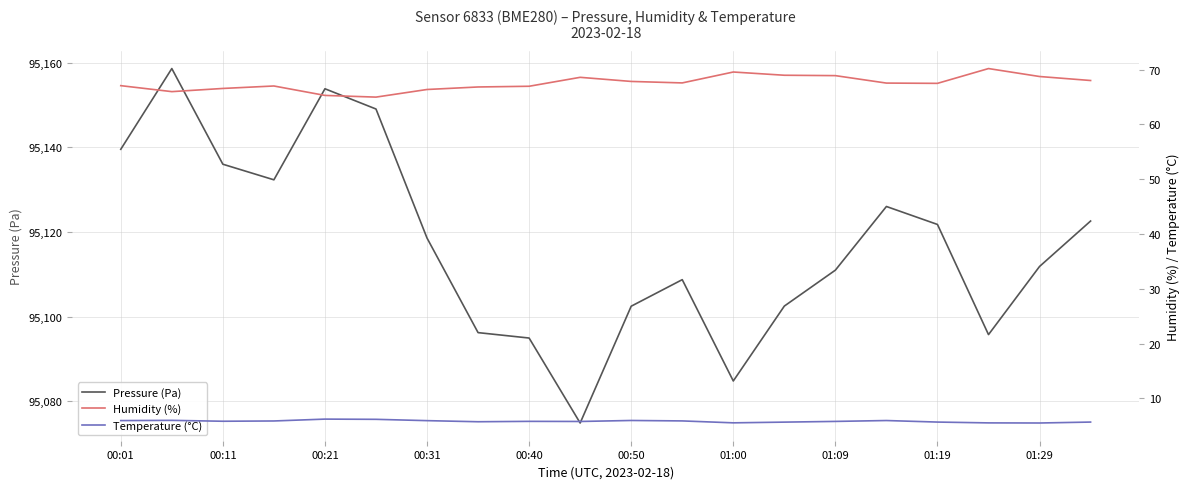

The value of Pressure (Pa) at 00:11 is 95136.0. True or false?

True